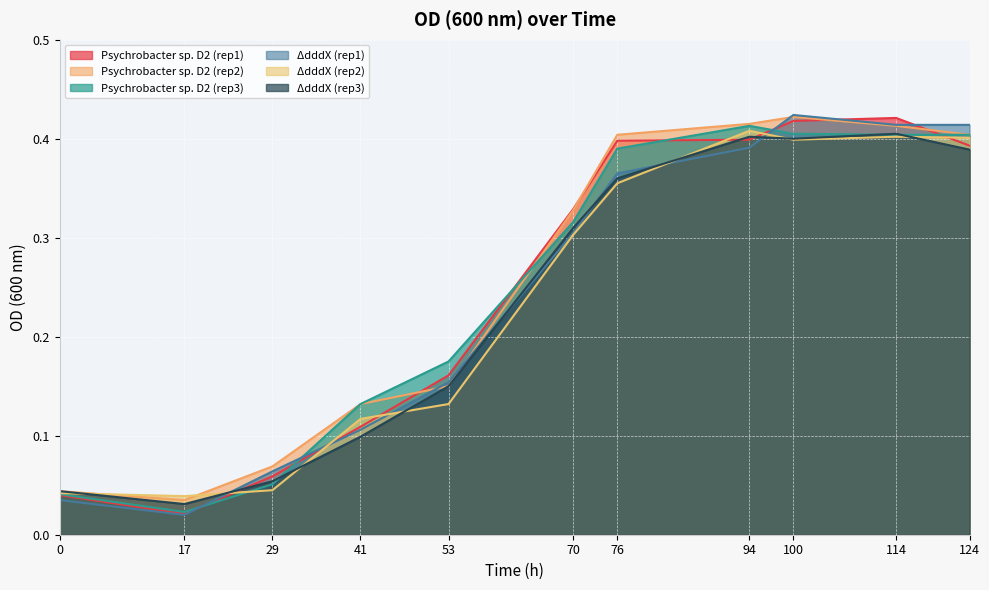

True or false: Psychrobacter sp. D2 (rep2) and ΔdddX (rep3) cross at least once.

False